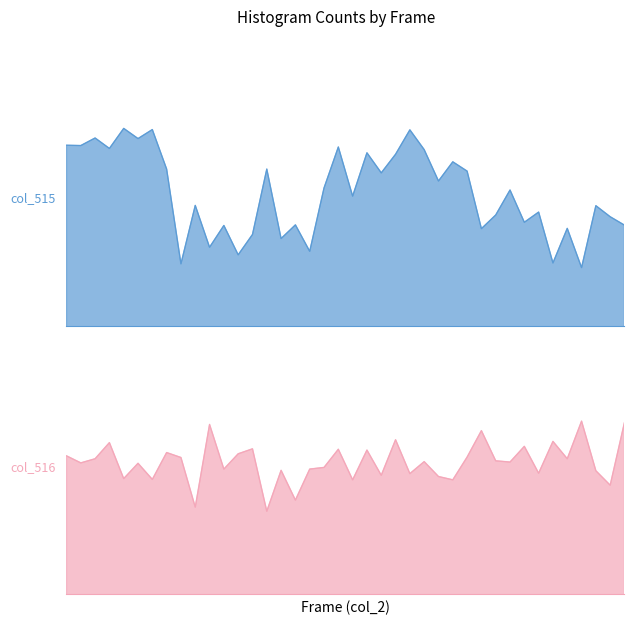

What are all the series names shown in the legend?

col_515, col_516